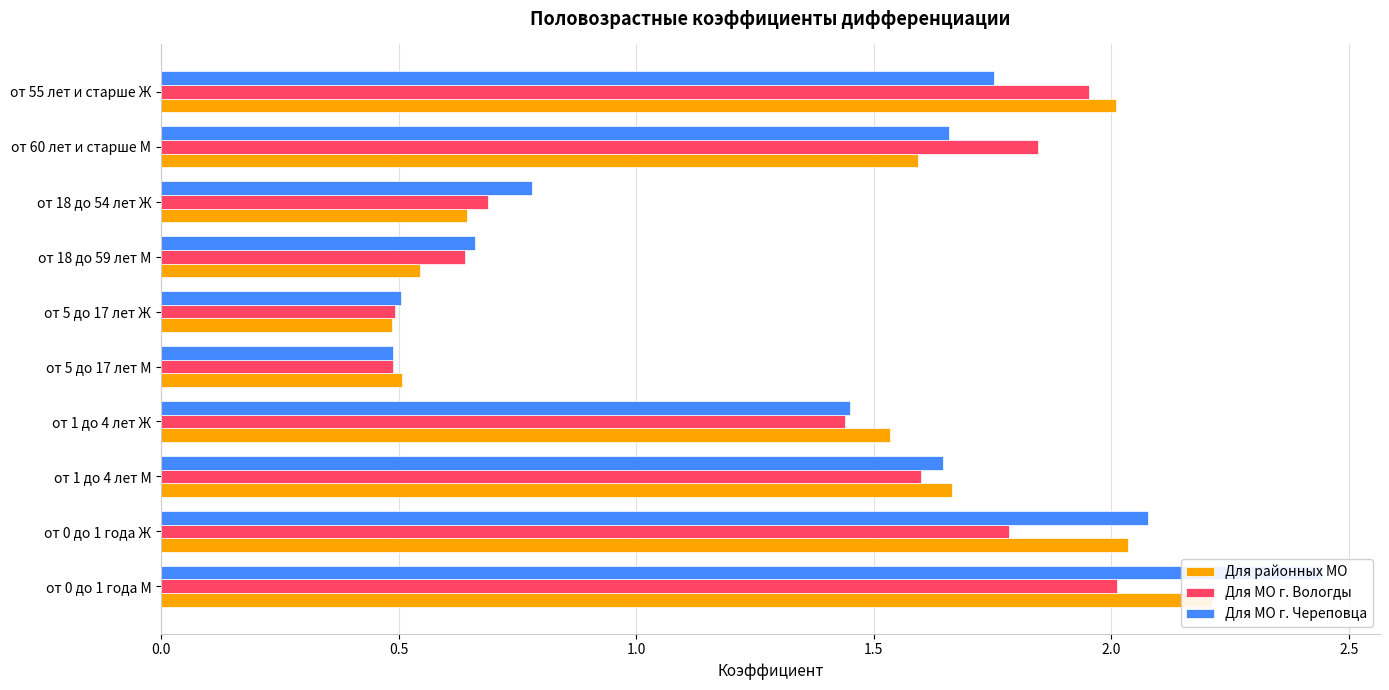

What are all the series names shown in the legend?

Для районных МО, Для МО г. Вологды, Для МО г. Череповца